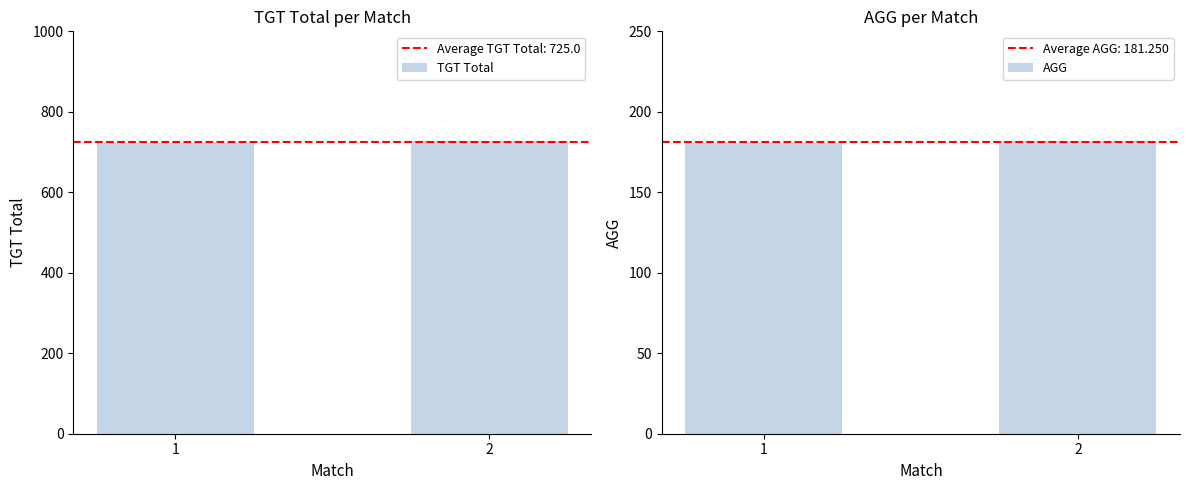

Which category has the highest value in the AGG series?

2